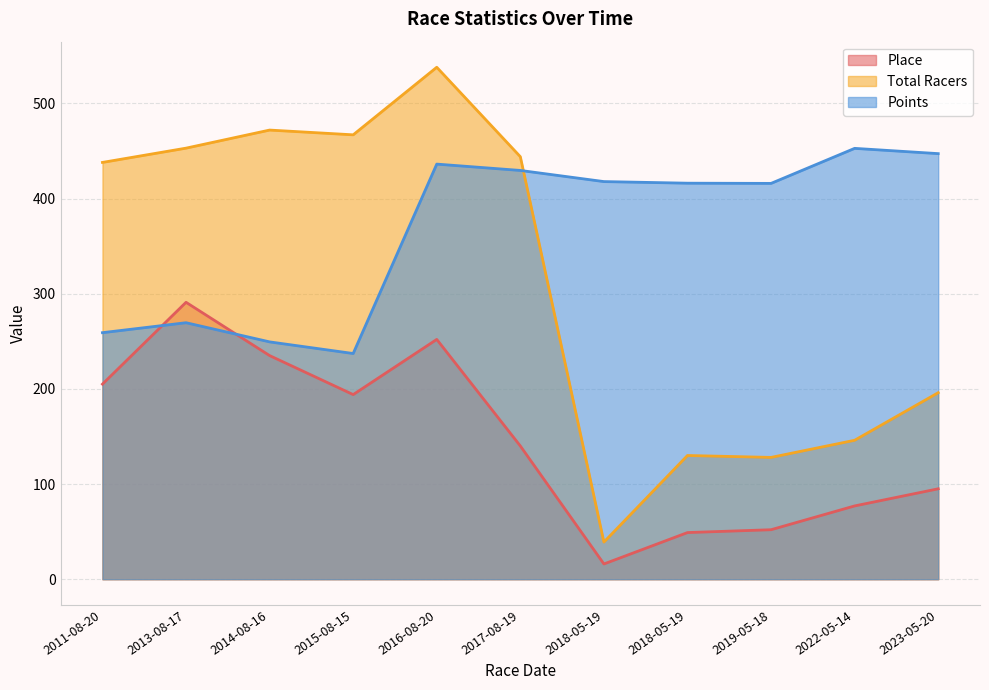

What is the total value across all series at 2022-05-14?

675.8